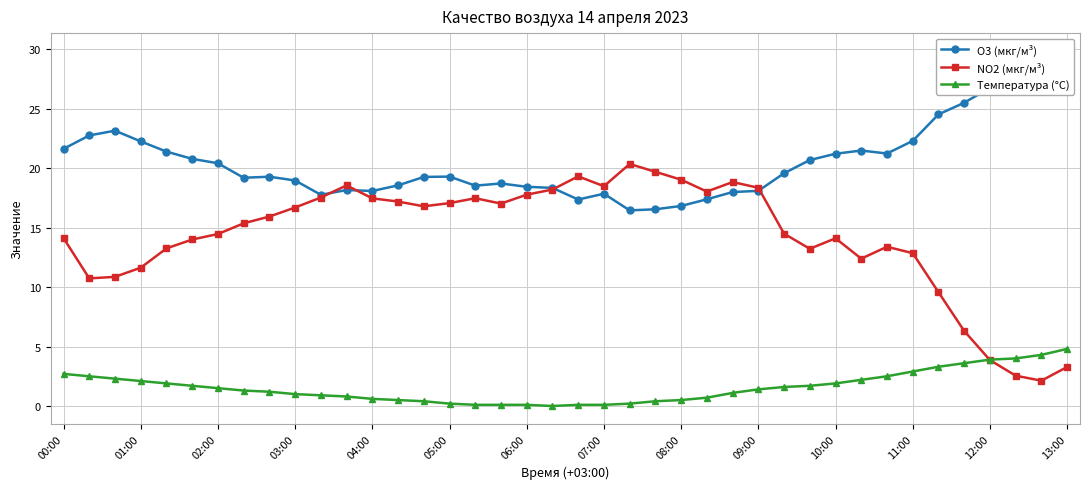

What is the difference between the highest and lowest values at 20?

19.2